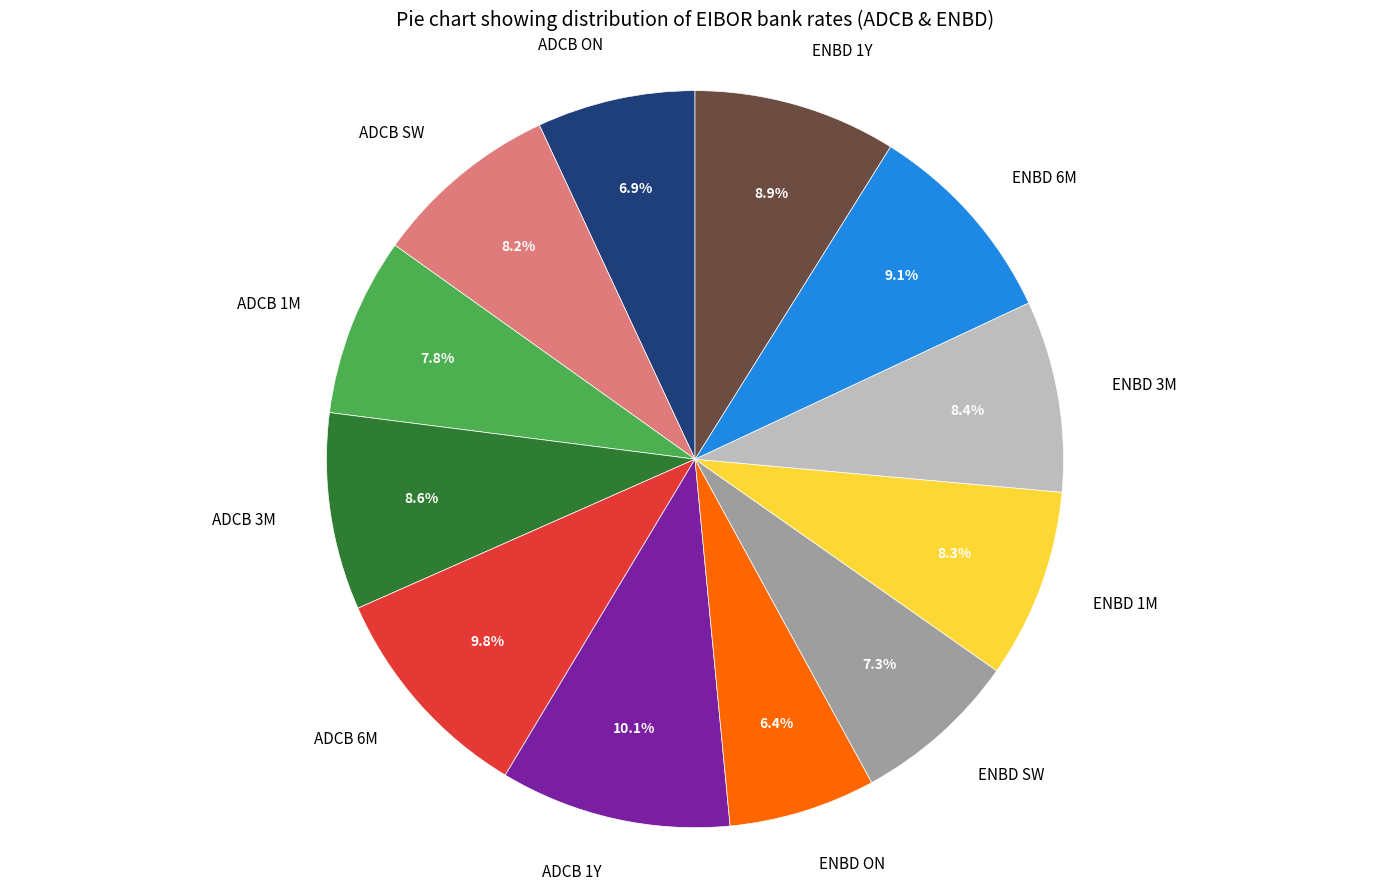

What percentage is NOT represented by ADCB 6M?

90.2%